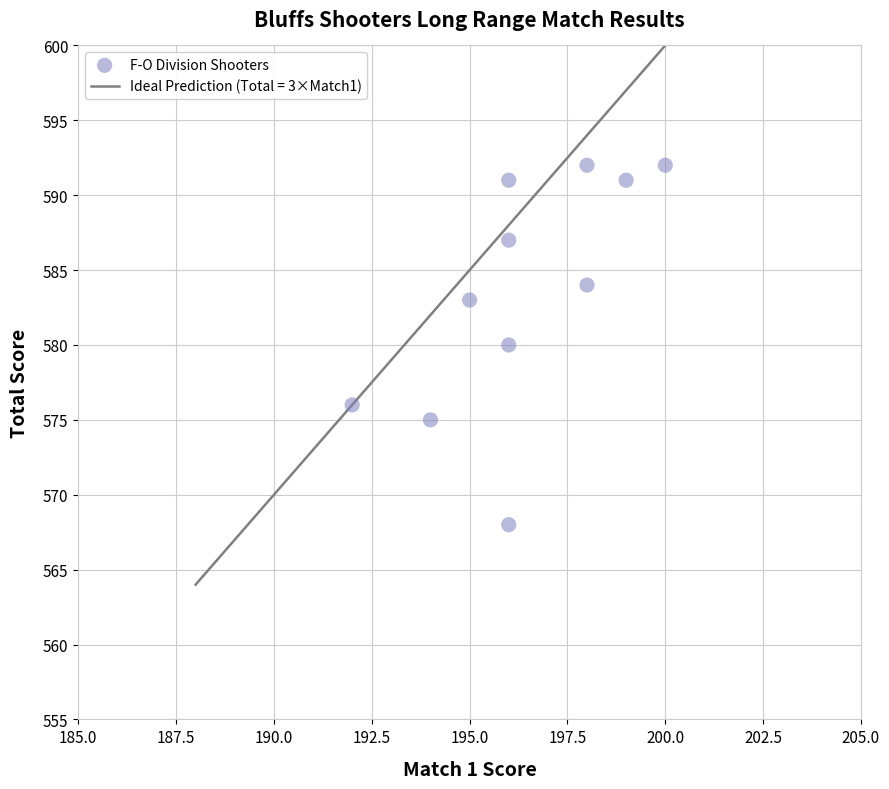

What is the range of X values (max minus min)?

8